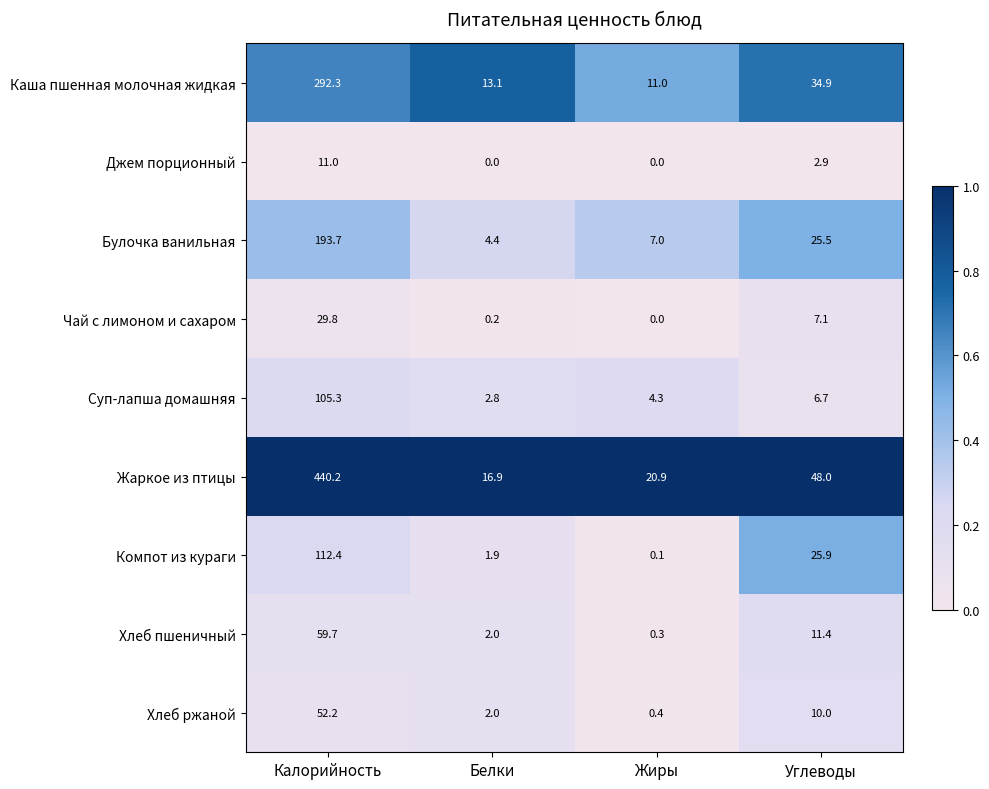

What is the sum of all Суп-лапша домашняя values?

119.1